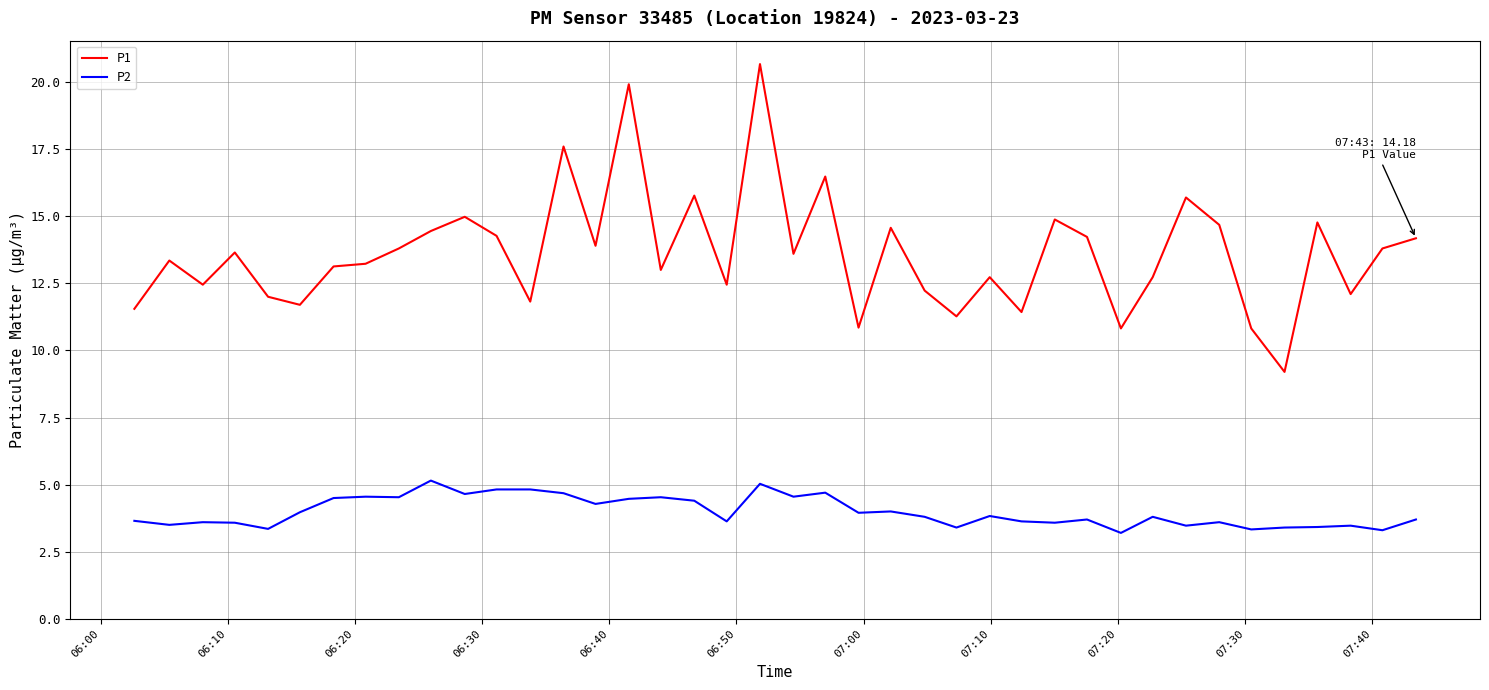

Rank the series by their average value, from highest to lowest.

P1, P2